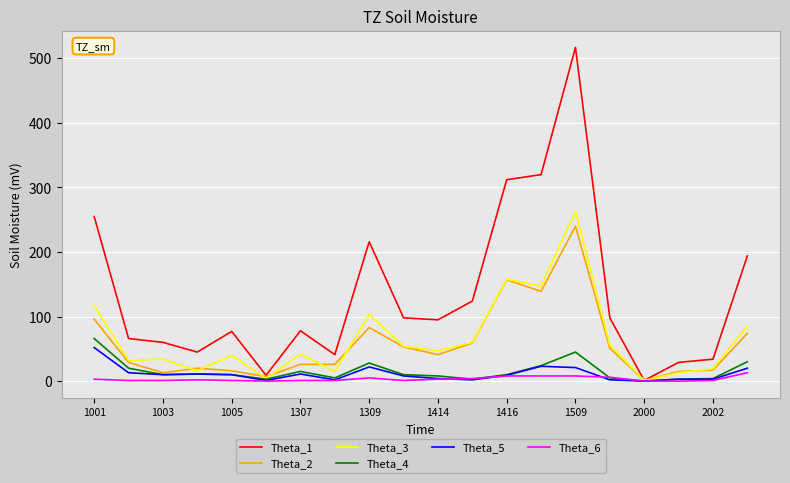

Which series has the largest total across all categories?

Theta_1